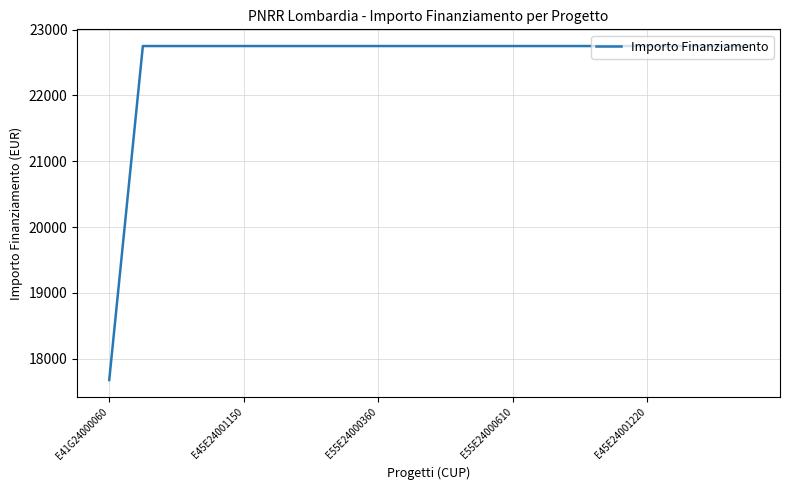

What is the minimum value shown in the chart?

17674.8